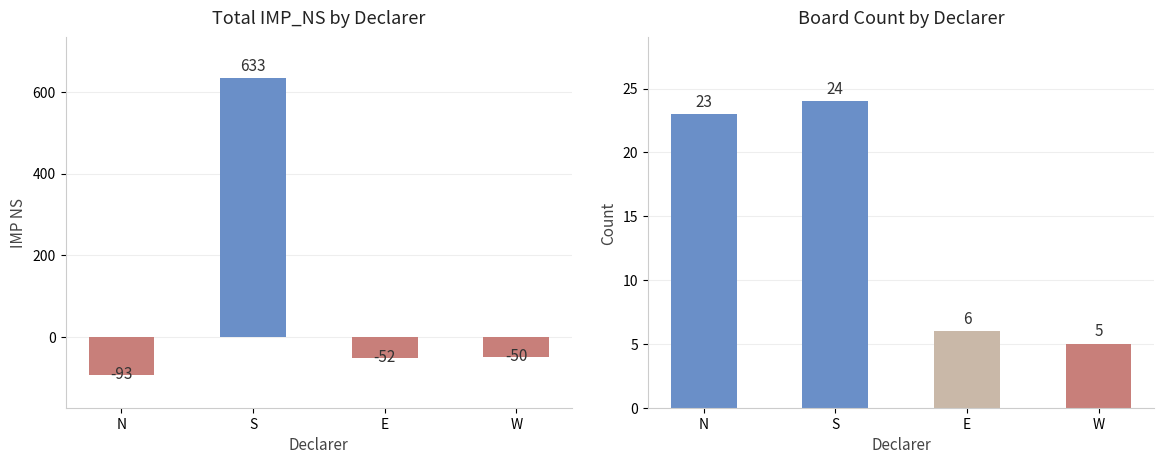

The value of Total IMP_NS at S is 266. True or false?

False